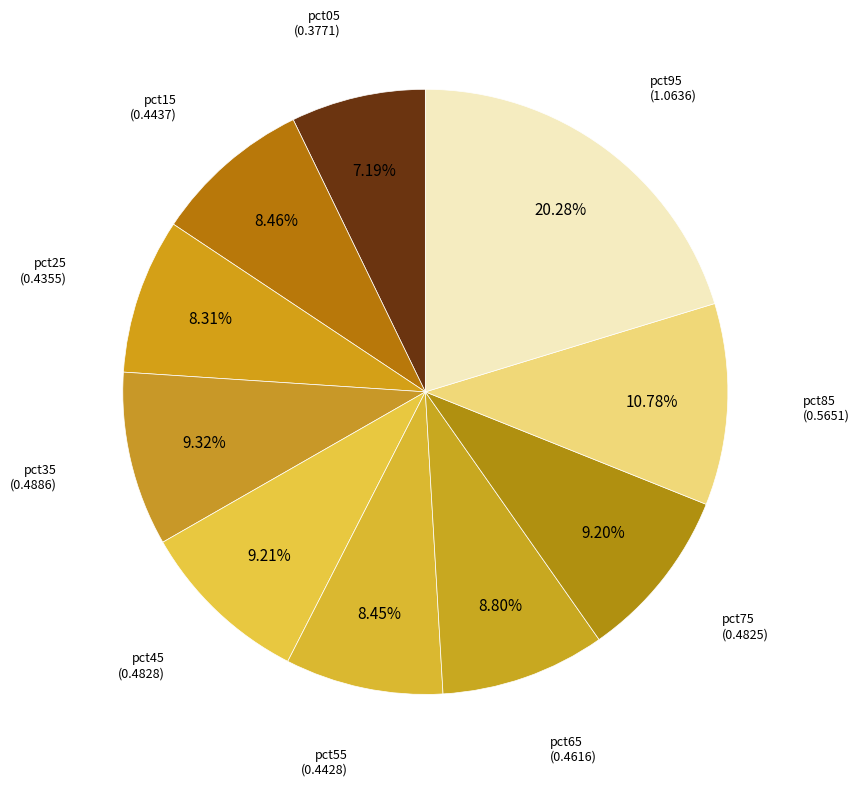

How many segments does this pie chart have?

10